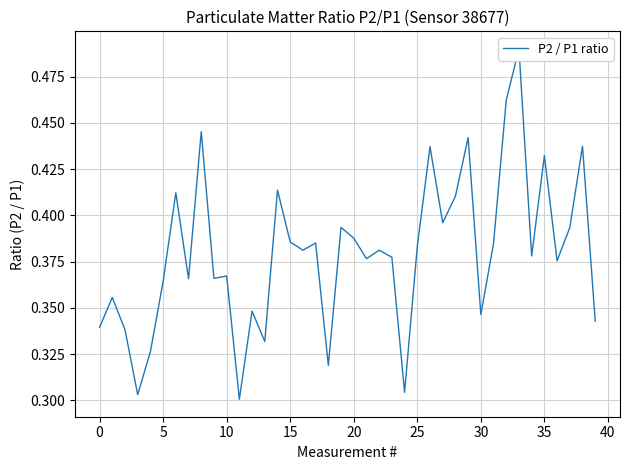

At which label is the value closest to 0?

11